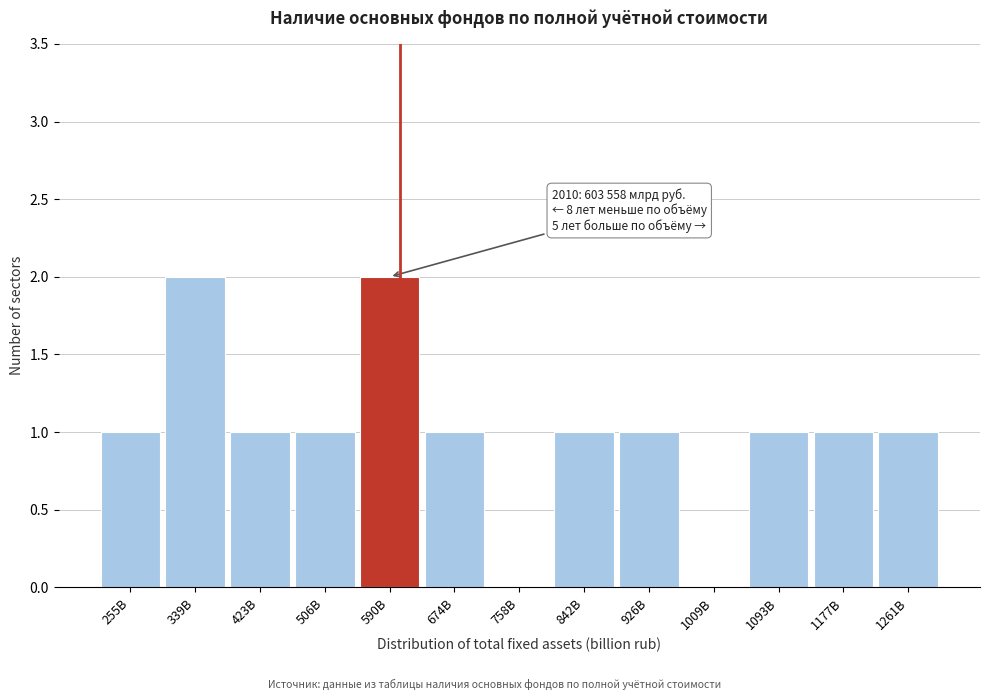

Reading left to right, extract all data points from this chart.

255B=1	339B=2	423B=1	506B=1	590B=2	674B=1	758B=0	842B=1	926B=1	1009B=0	1093B=1	1177B=1	1261B=1